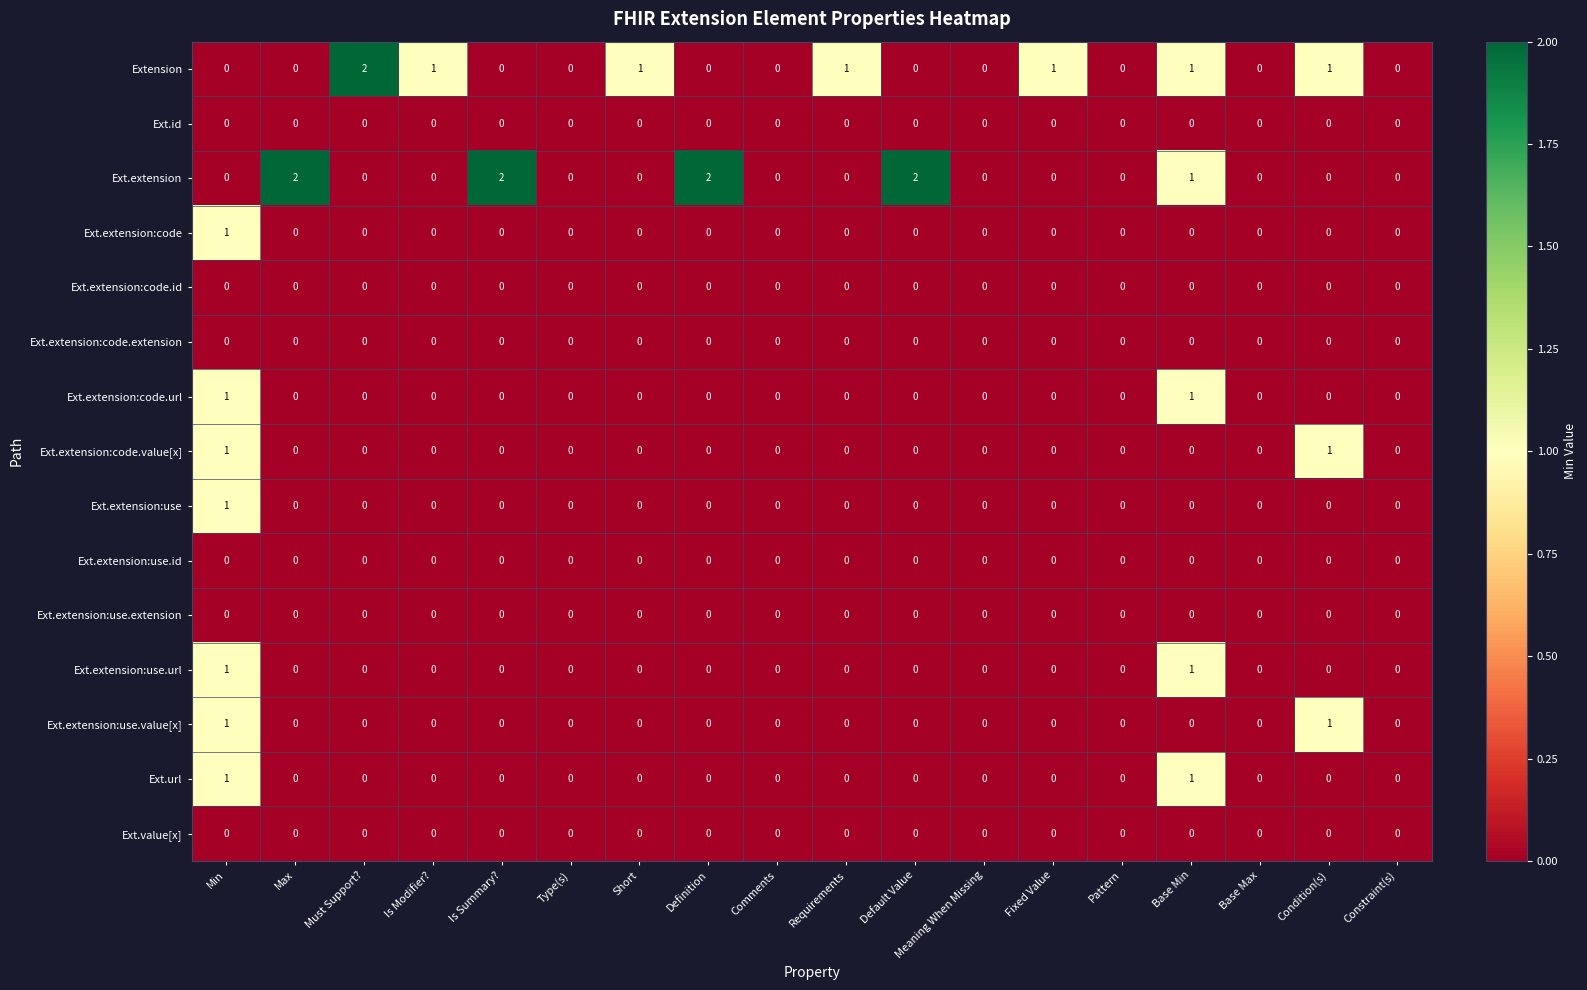

The Extension series shows -1 at Meaning When Missing. True or false?

False